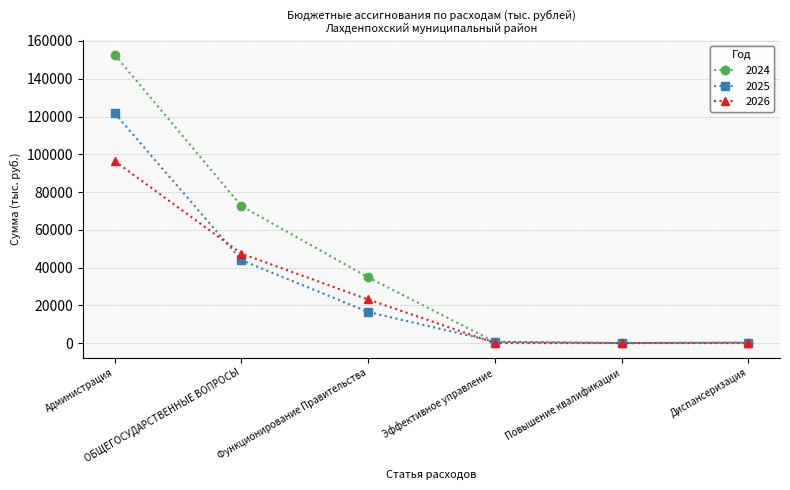

List the series in order of their peak value, highest first.

2024, 2025, 2026